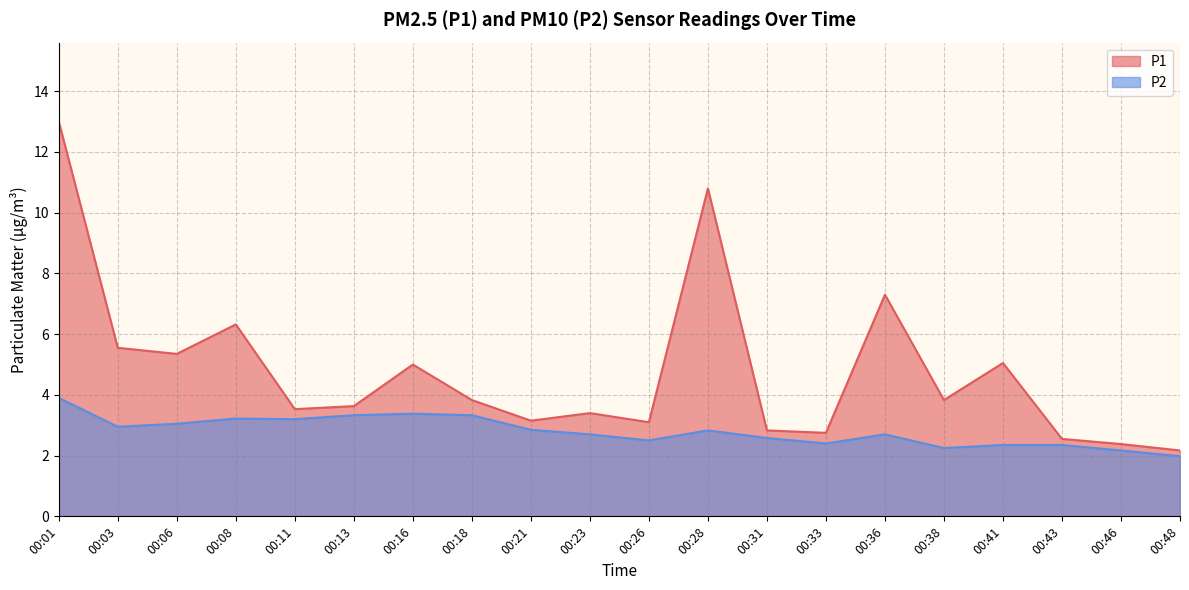

Which label corresponds to the largest value in the chart?

00:01